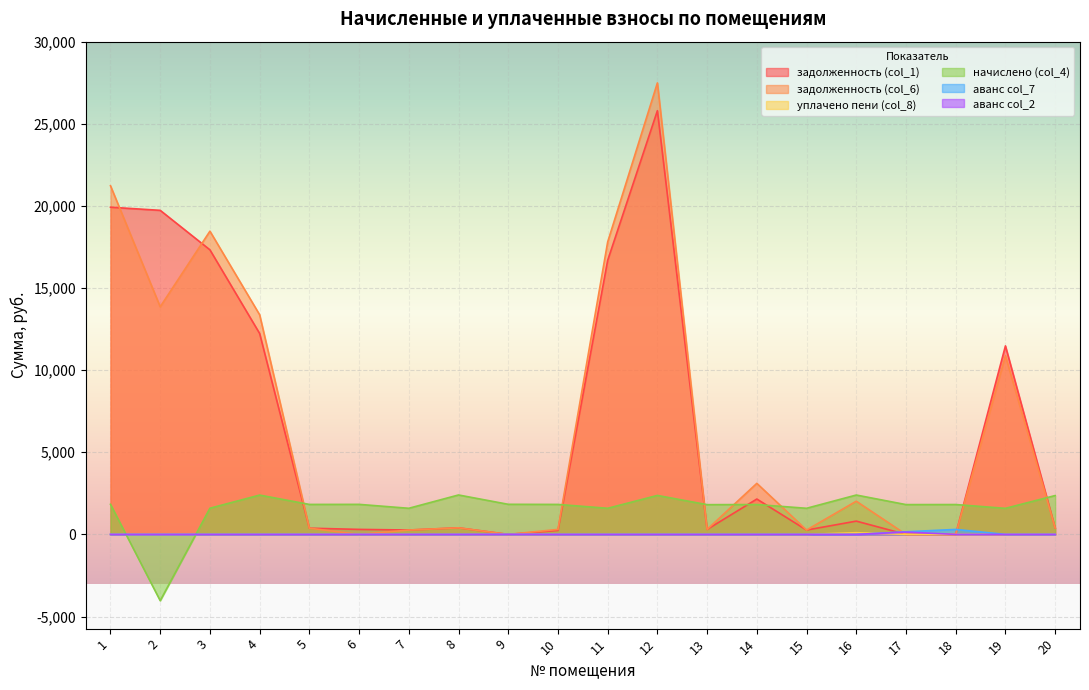

Which series ends up on top after the final intersection of начислено (col_4) and задолженность (col_6)?

начислено (col_4)